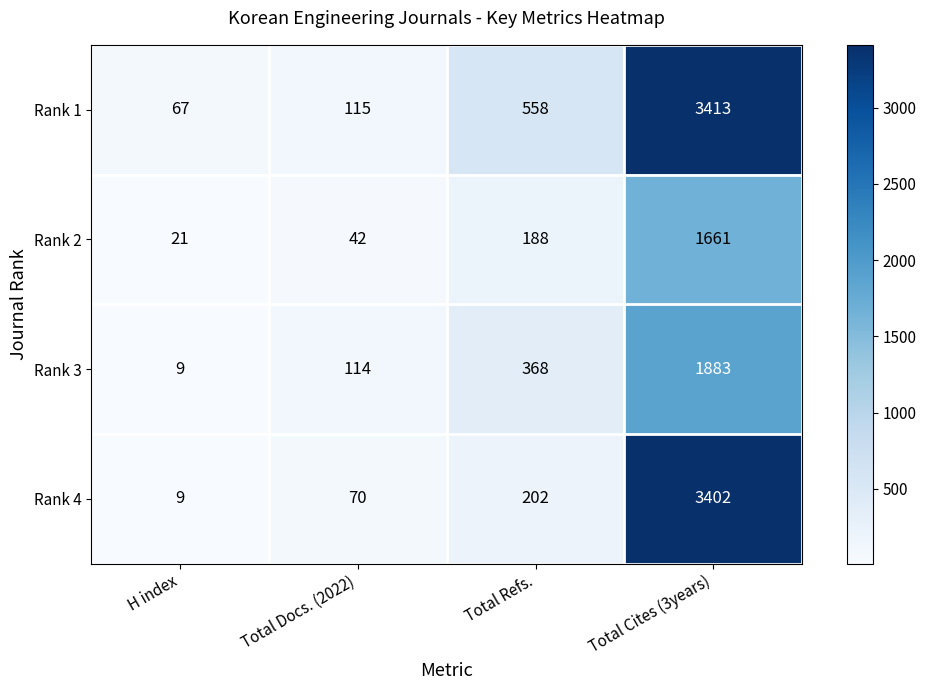

What is the total value across all series at Total Docs. (2022)?

341